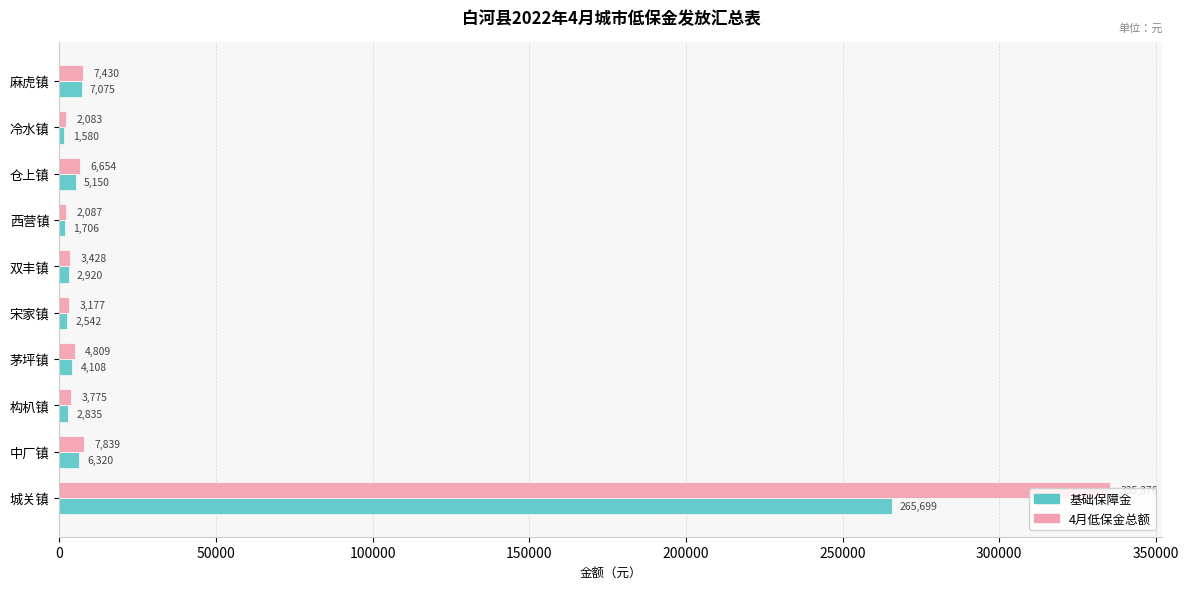

The value of 基础保障金 at 城关镇 is 72040. True or false?

False